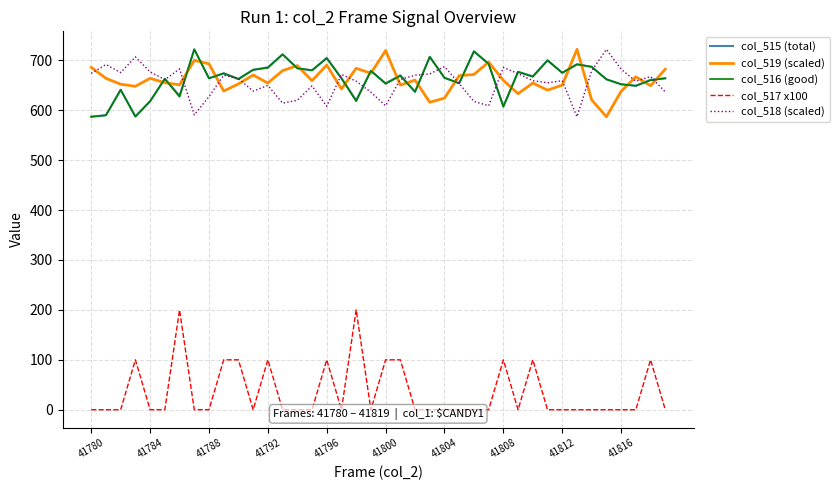

True or false: col_518 (scaled) has a value of 677.0 at 41784.

True